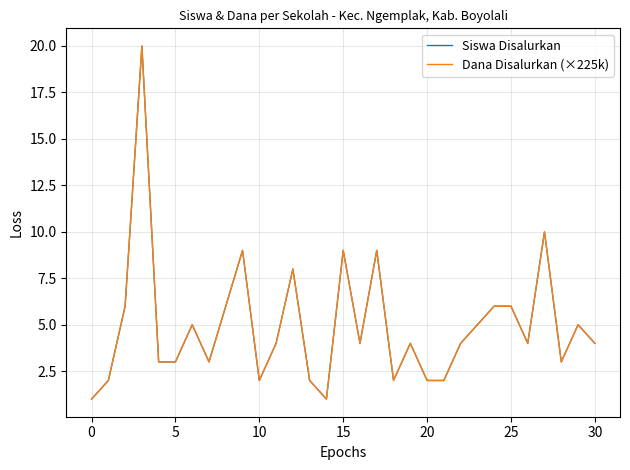

What is the minimum value for Siswa Disalurkan?

1